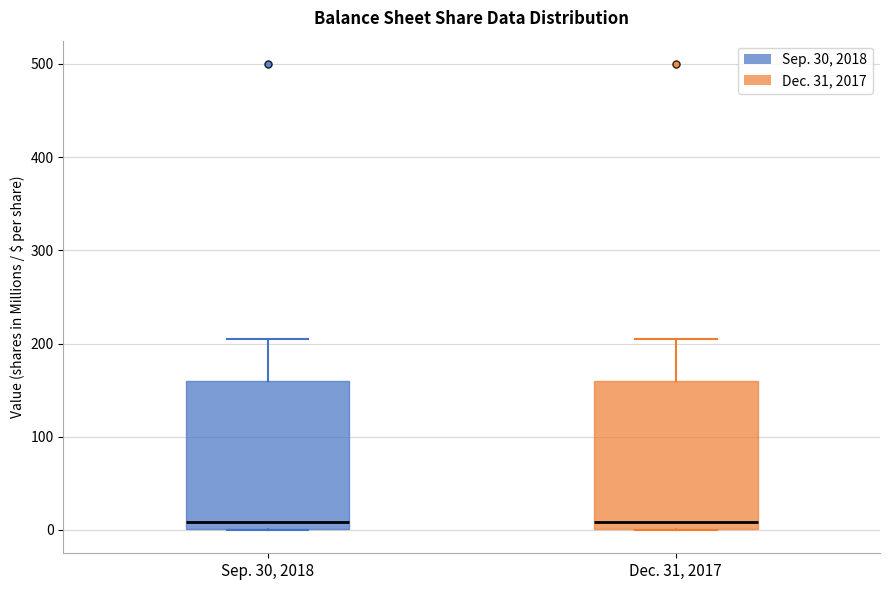

Reading left to right, read every box against the y-axis: the position of its median line, the range the box covers, and the ends of its whiskers. The values are not printed on the chart, so give them approximately, as read against the axis.

Sep. 30, 2018: median 10, box 0 to 160, whiskers 0 to 210
Dec. 31, 2017: median 10, box 0 to 160, whiskers 0 to 200